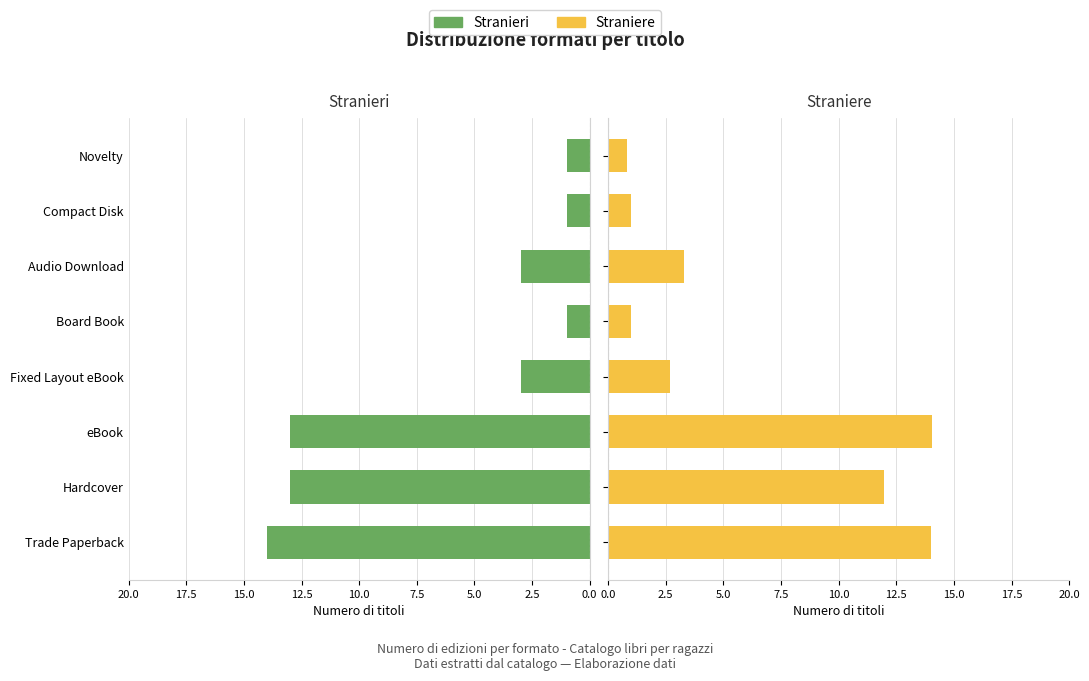

The Straniere series shows 1.8 at Audio Download. True or false?

False